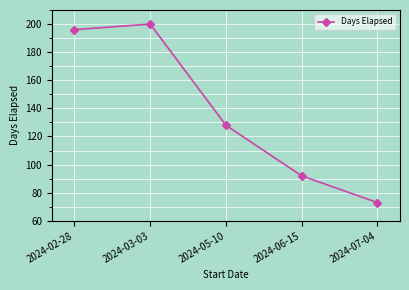

What is the label of the 2nd point from the left?

2024-03-03